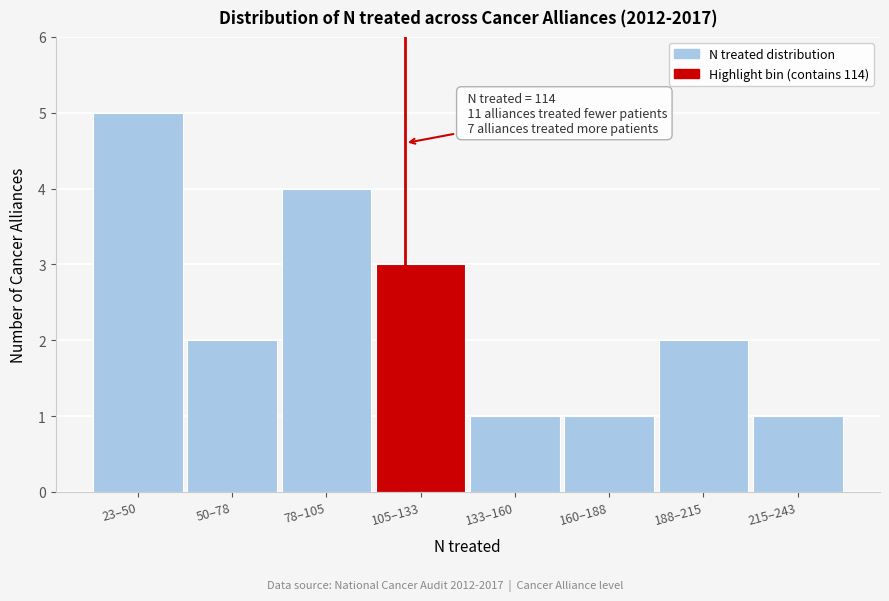

Reading right to left, extract all data points from this chart.

1	2	1	1	3	4	2	5